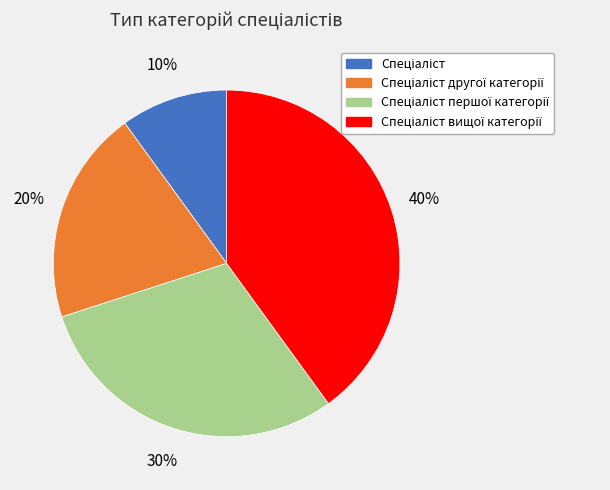

Is there a majority slice in this chart?

No